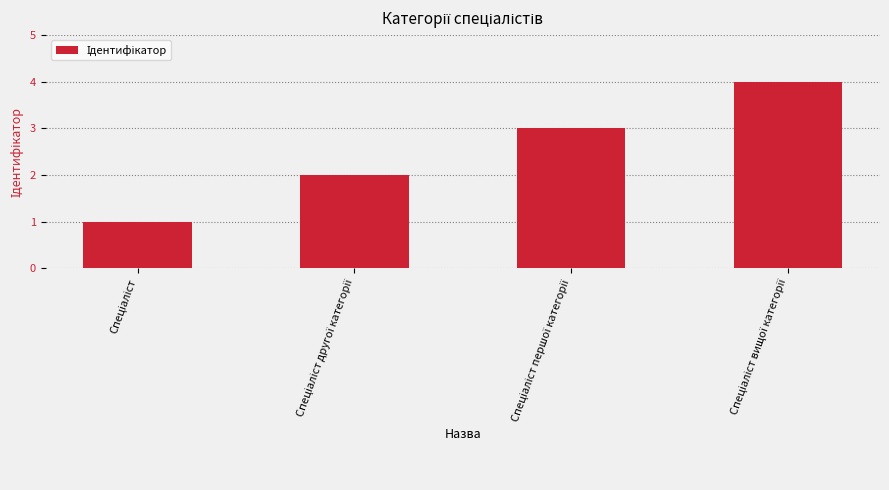

What is the difference between the maximum and minimum values?

3